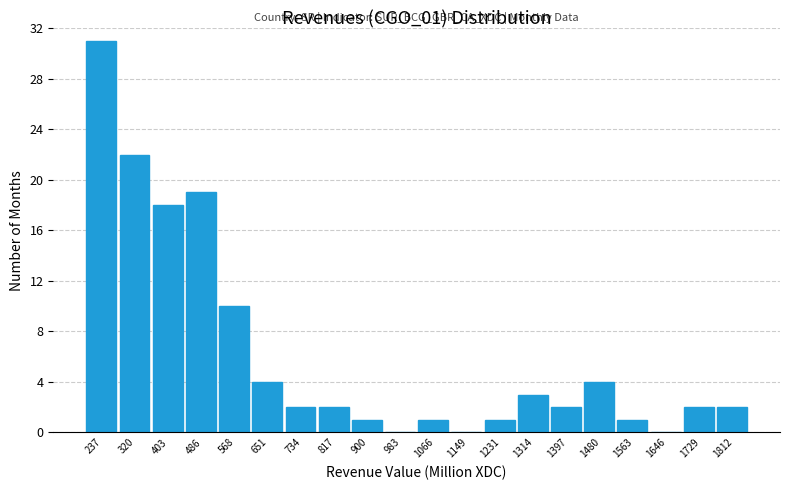

How tall is the bar that spans 1690 to 1770 on the x-axis? Neither the bar edges nor the heights are printed on the chart, so give them approximately, as read against the axes.

2